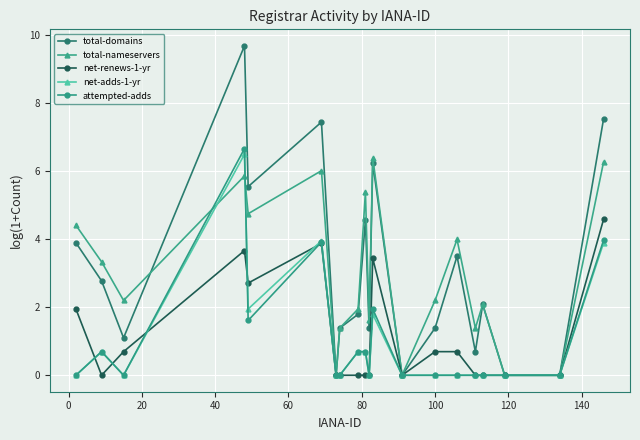

Reading left to right, transcribe all the data shown in this chart.

total-domains: 3.9	2.8	1.1	9.7	5.5	7.4	0.0	1.4	1.8	4.6	1.4	6.2	0.0	1.4	3.5	0.7	2.1	0.0	0.0	7.5
total-nameservers: 4.4	3.3	2.2	5.9	4.7	6.0	0.0	1.4	1.9	5.4	1.6	6.4	0.0	2.2	4.0	1.4	2.1	0.0	0.0	6.3
net-renews-1-yr: 1.9	0.0	0.7	3.7	2.7	3.9	0.0	0.0	0.0	0.0	0.0	3.4	0.0	0.7	0.7	0.0	0.0	0.0	0.0	4.6
net-adds-1-yr: 0.0	0.7	0.0	6.5	1.9	4.0	0.0	0.0	0.7	0.7	0.0	1.8	0.0	0.0	0.0	0.0	0.0	0.0	0.0	3.9
attempted-adds: 0.0	0.7	0.0	6.7	1.6	3.9	0.0	0.0	0.7	0.7	0.0	1.9	0.0	0.0	0.0	0.0	0.0	0.0	0.0	4.0